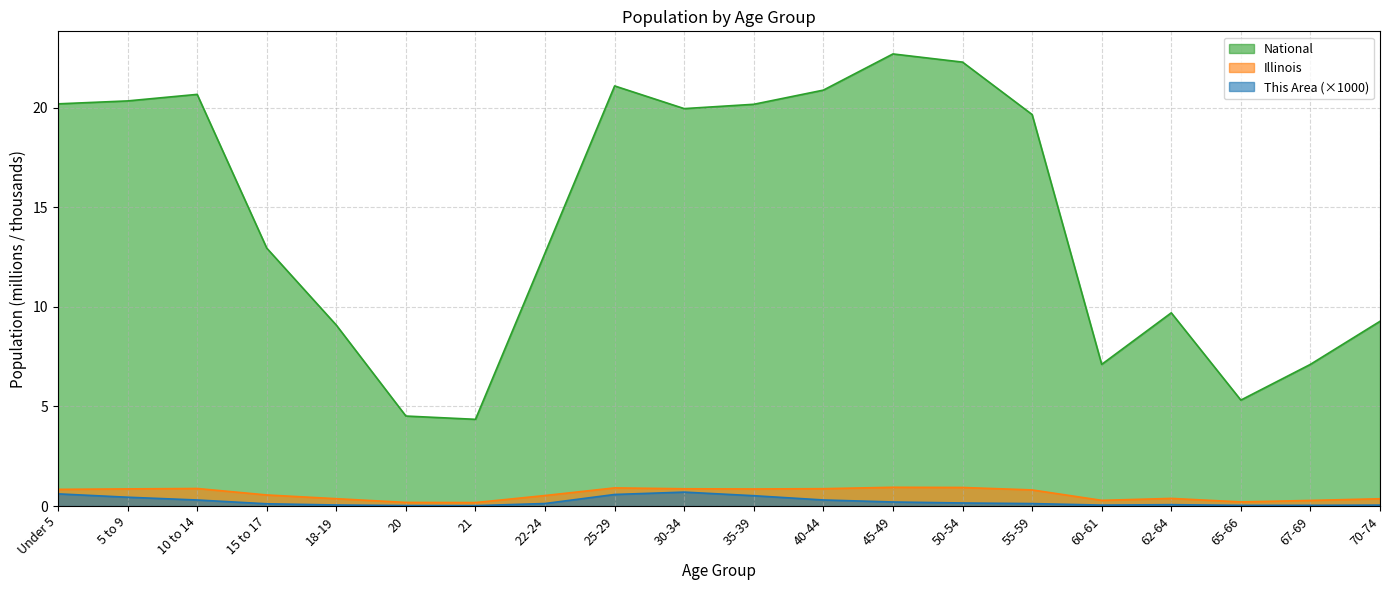

True or false: This Area and National intersect in this chart.

False